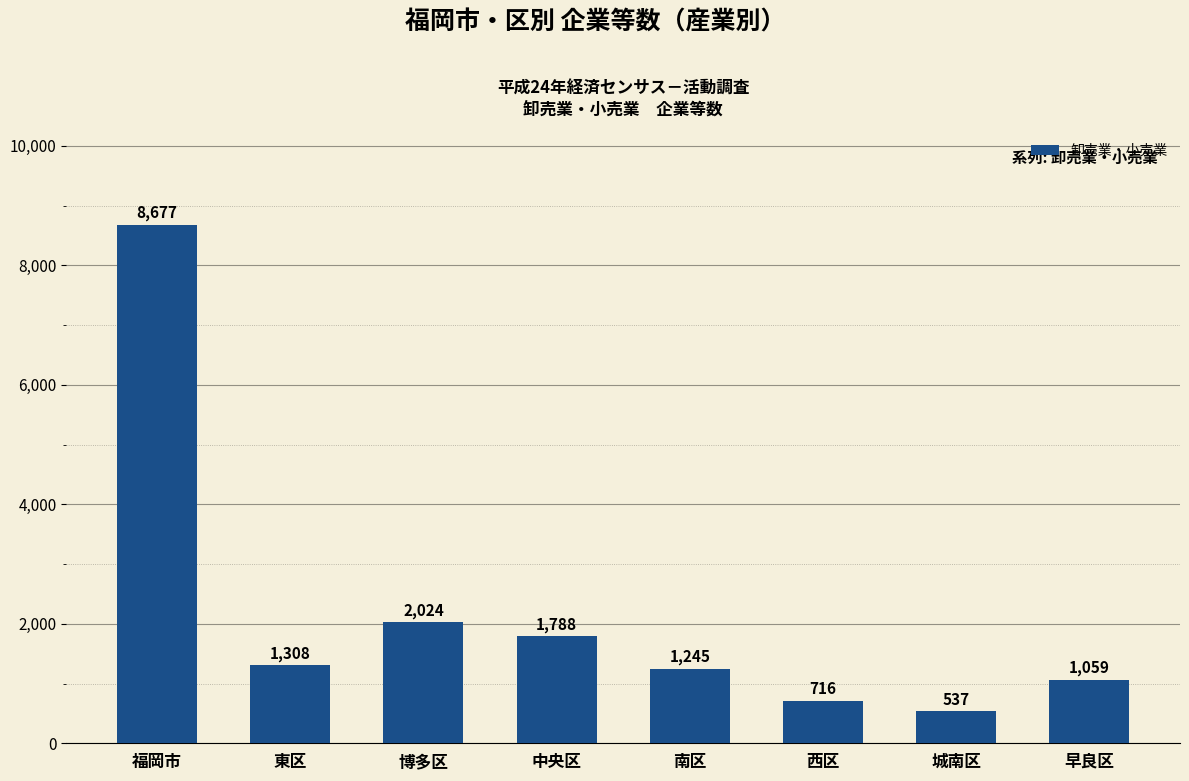

What is the value of the 4th bar from the left?

1788